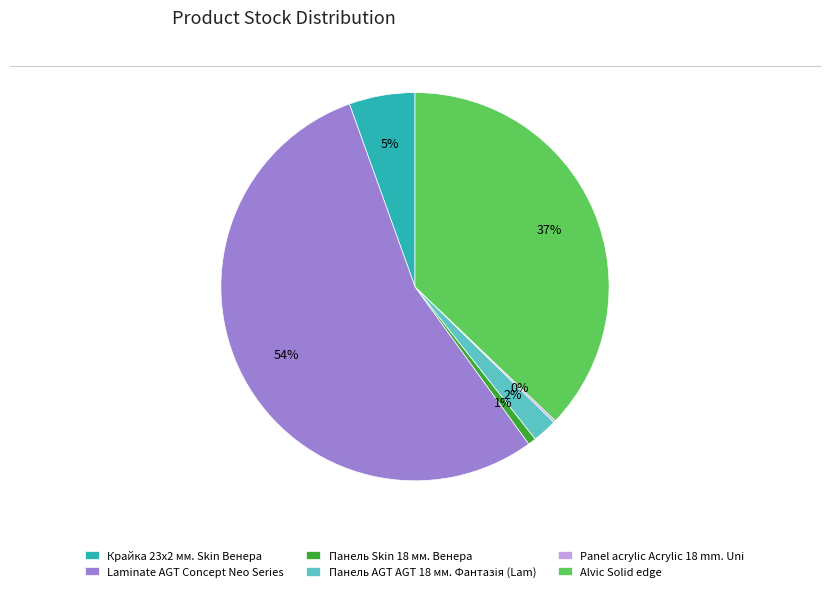

Which category has the biggest portion of the pie?

Laminate AGT Concept Neo Series